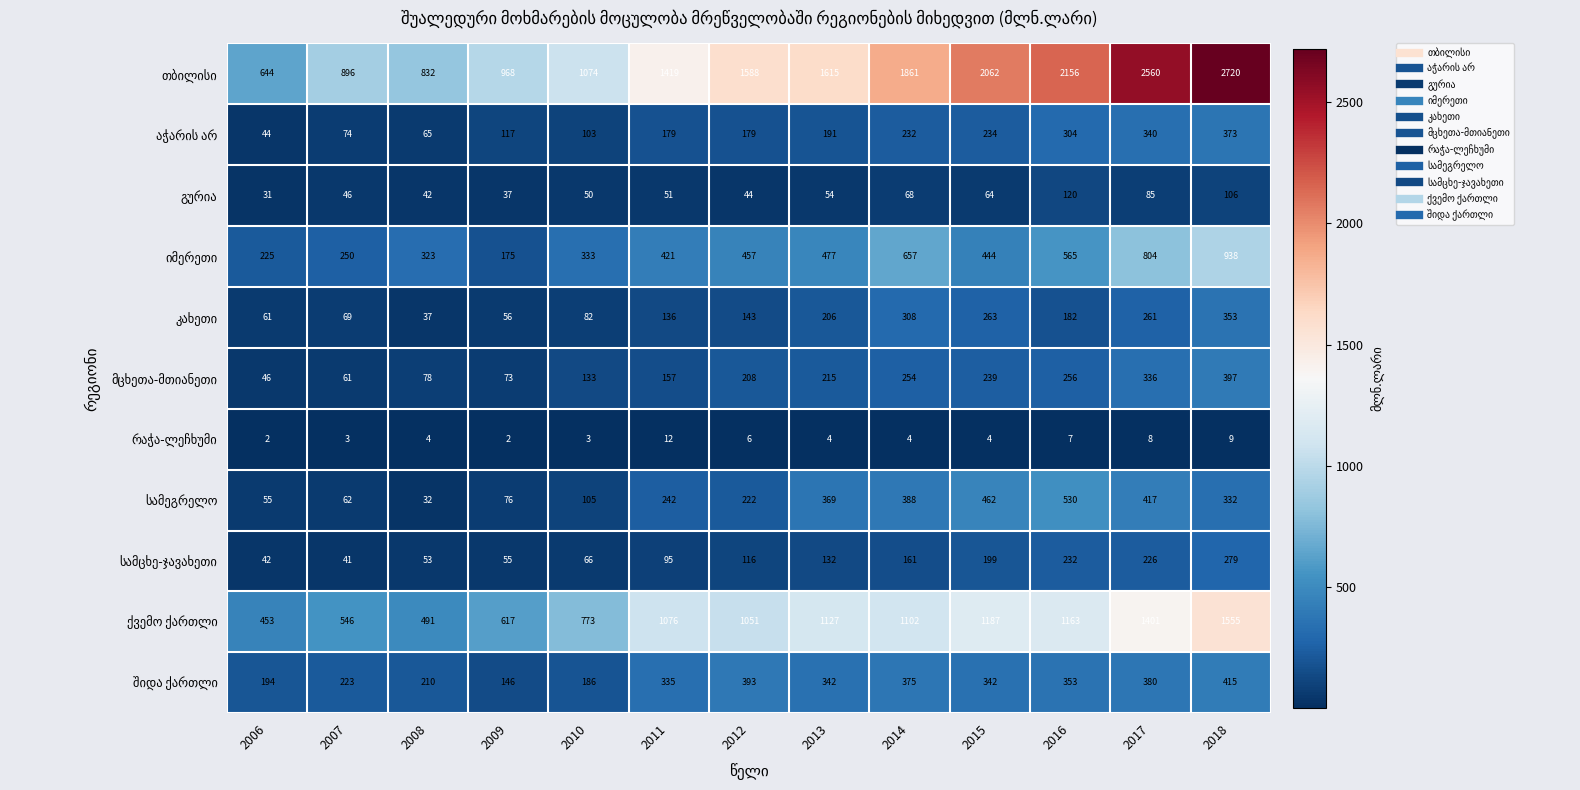

What is the greatest value displayed?

2720